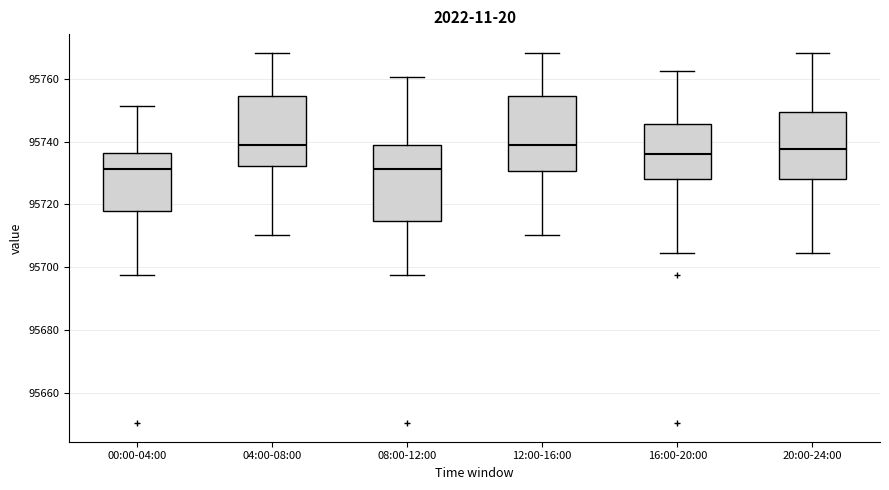

Reading left to right, read every box against the y-axis: the position of its median line, the range the box covers, and the ends of its whiskers. The values are not printed on the chart, so give them approximately, as read against the axis.

00:00-04:00: median 95732, box 95718 to 95736, whiskers 95698 to 95752
04:00-08:00: median 95738, box 95732 to 95754, whiskers 95710 to 95768
08:00-12:00: median 95732, box 95714 to 95738, whiskers 95698 to 95760
12:00-16:00: median 95738, box 95730 to 95754, whiskers 95710 to 95768
16:00-20:00: median 95736, box 95728 to 95746, whiskers 95704 to 95762
20:00-24:00: median 95738, box 95728 to 95750, whiskers 95704 to 95768